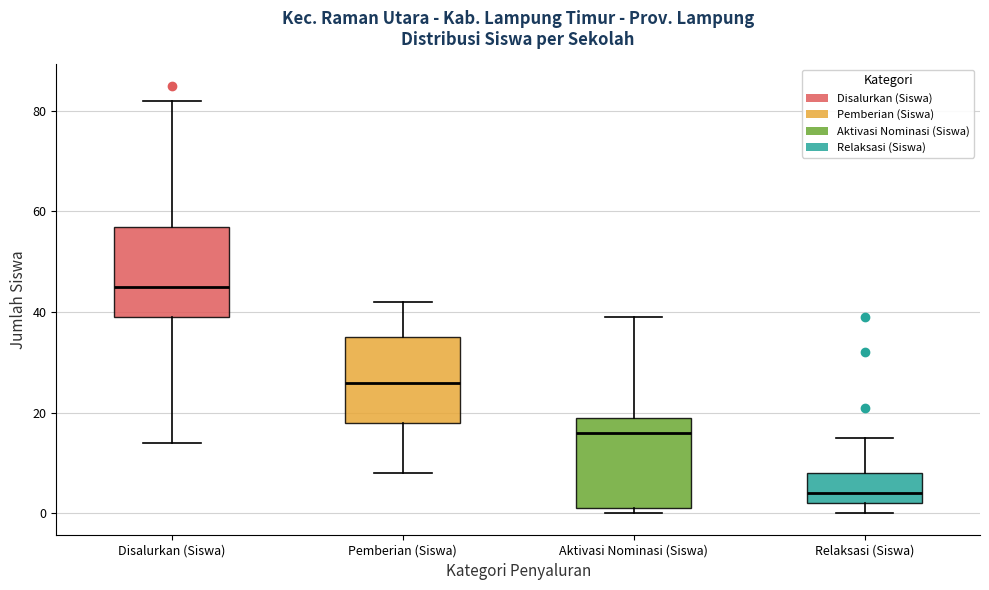

Reading left to right, read every box against the y-axis: the position of its median line, the range the box covers, and the ends of its whiskers. The values are not printed on the chart, so give them approximately, as read against the axis.

Disalurkan (Siswa): median 46, box 40 to 58, whiskers 14 to 82
Pemberian (Siswa): median 26, box 18 to 36, whiskers 8 to 42
Aktivasi Nominasi (Siswa): median 16, box 2 to 20, whiskers 0 to 40
Relaksasi (Siswa): median 4, box 2 to 8, whiskers 0 to 16